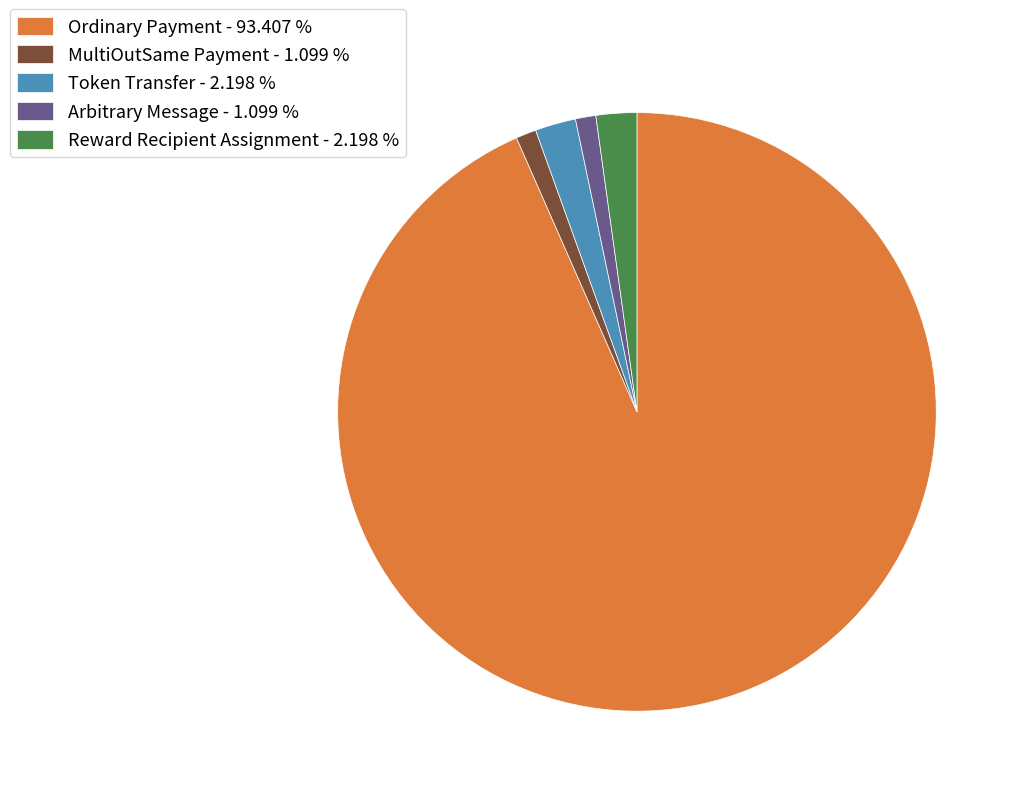

Is it true that Arbitrary Message is 1% of the pie?

True